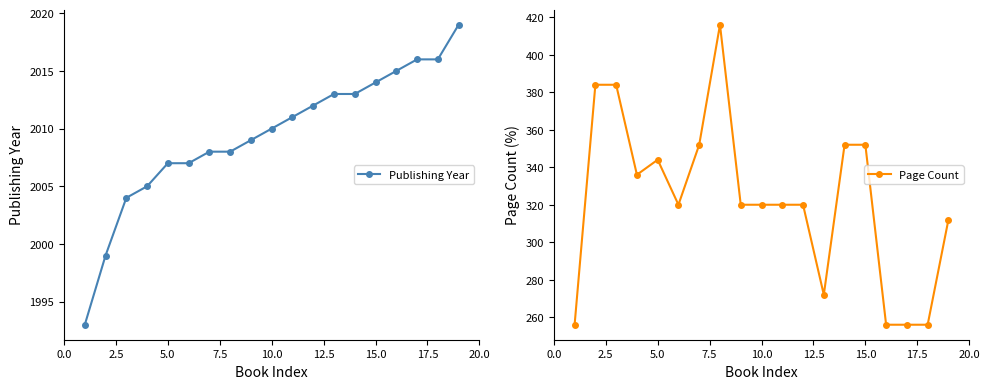

Is it true that Publishing Year equals 3122 at 5.0?

False